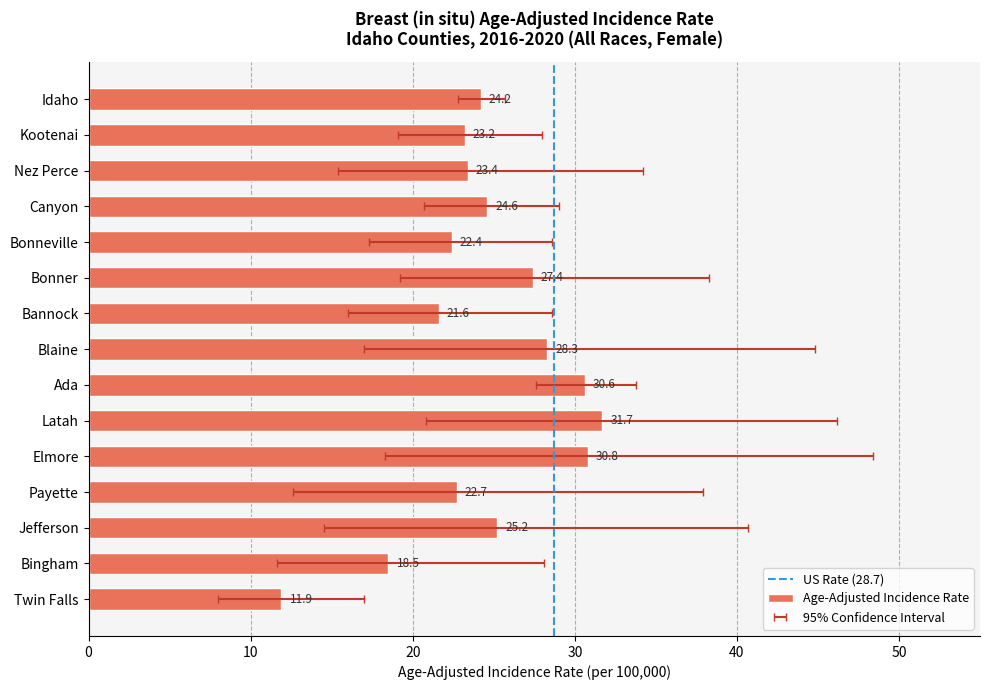

Reading left to right, what are all the values shown in this chart?

24.2	23.2	23.4	24.6	22.4	27.4	21.6	28.3	30.6	31.7	30.8	22.7	25.2	18.5	11.9